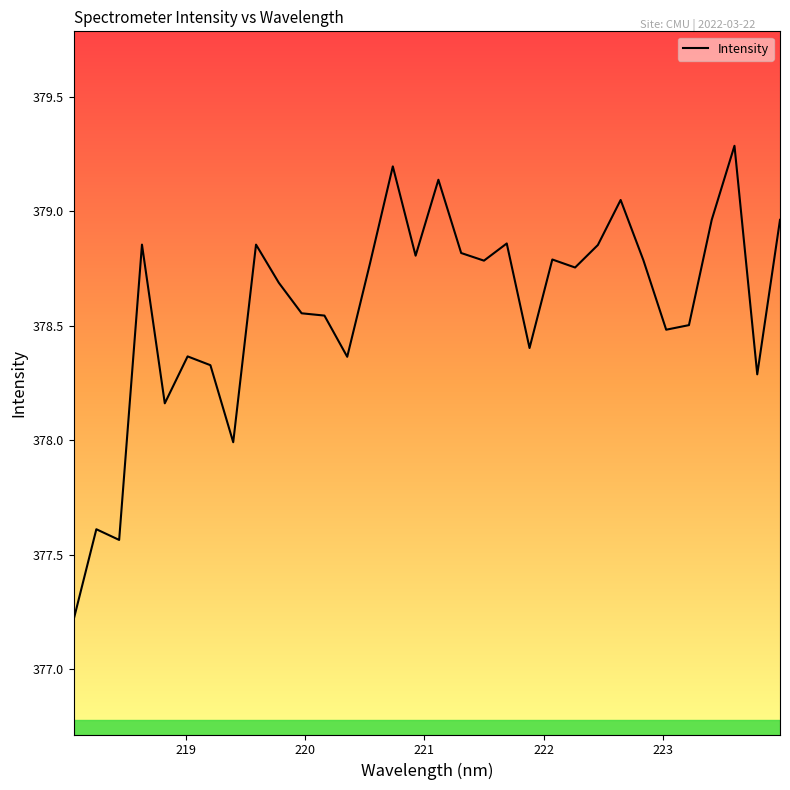

What is the difference between the maximum and minimum values?

2.1